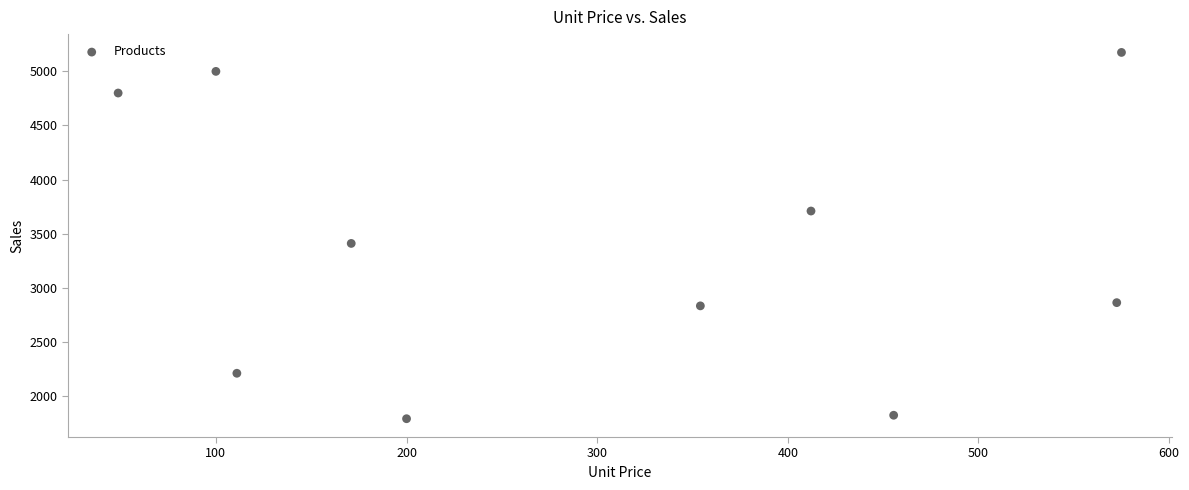

What is the average X value?

300.0